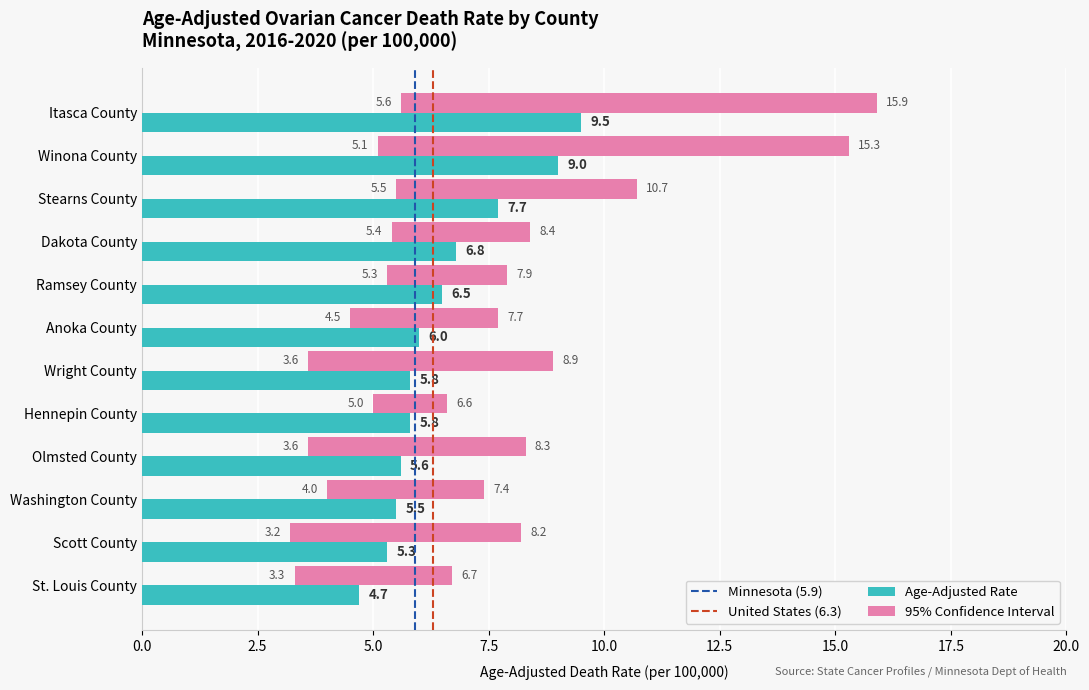

What is the sum of the Rate values at Hennepin County and Wright County?

11.6